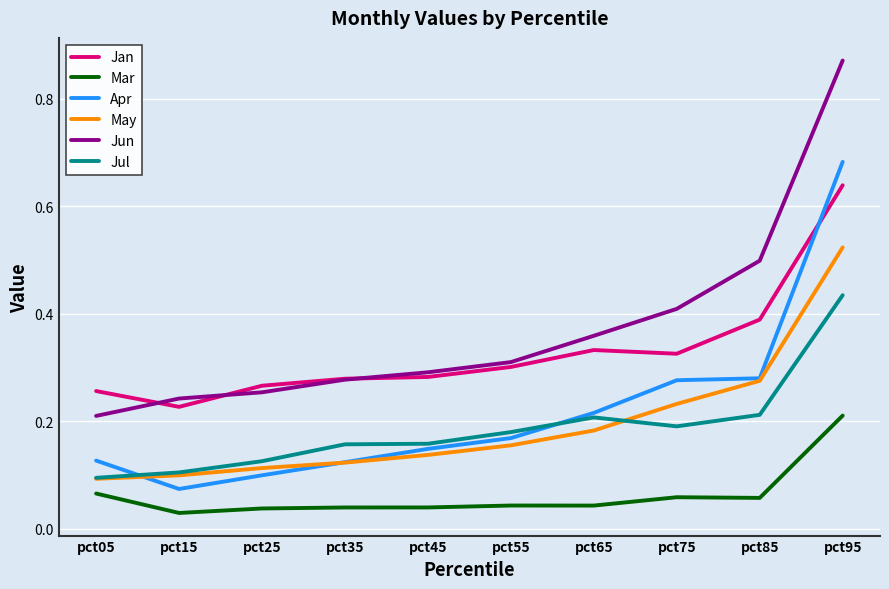

What is the sum of all Apr values?

2.2